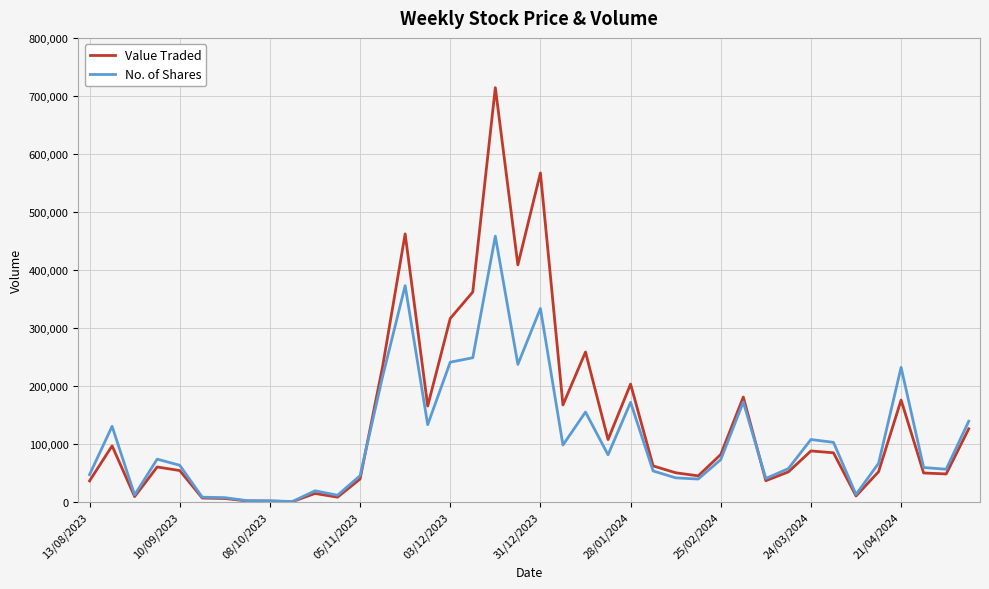

Is this an area chart (filled region under the line)?

No